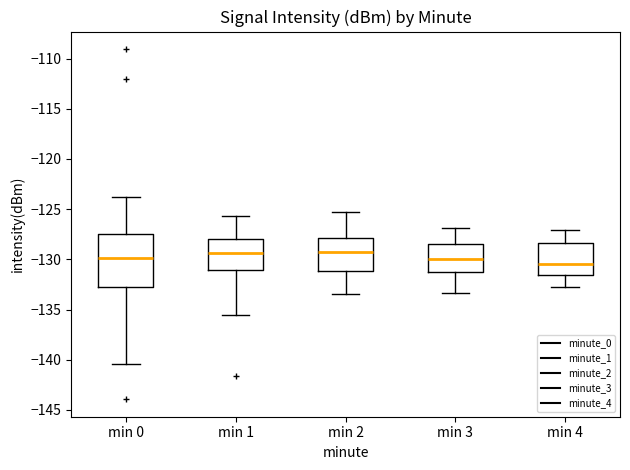

Where does the lower whisker of the box for min 3 end on the y-axis? The values are not printed on the chart, so give them approximately, as read against the axis.

-133.5